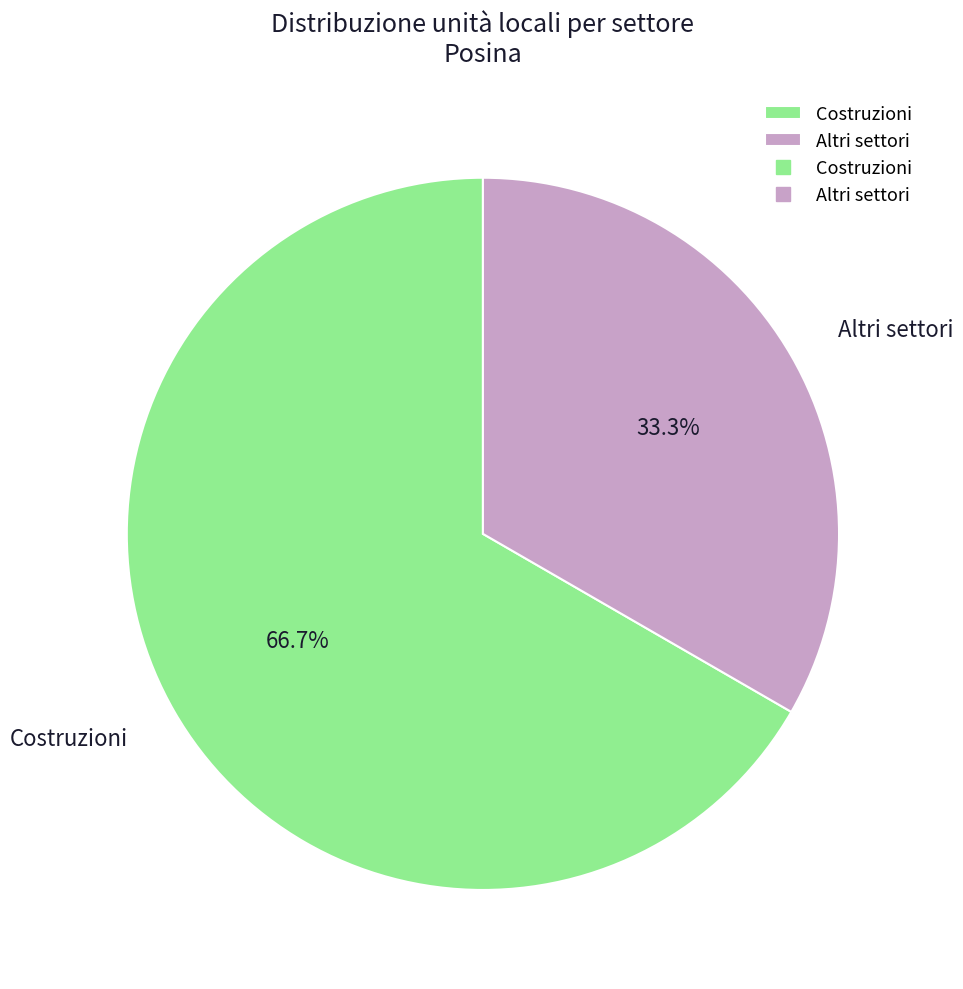

How many segments does this pie chart have?

2